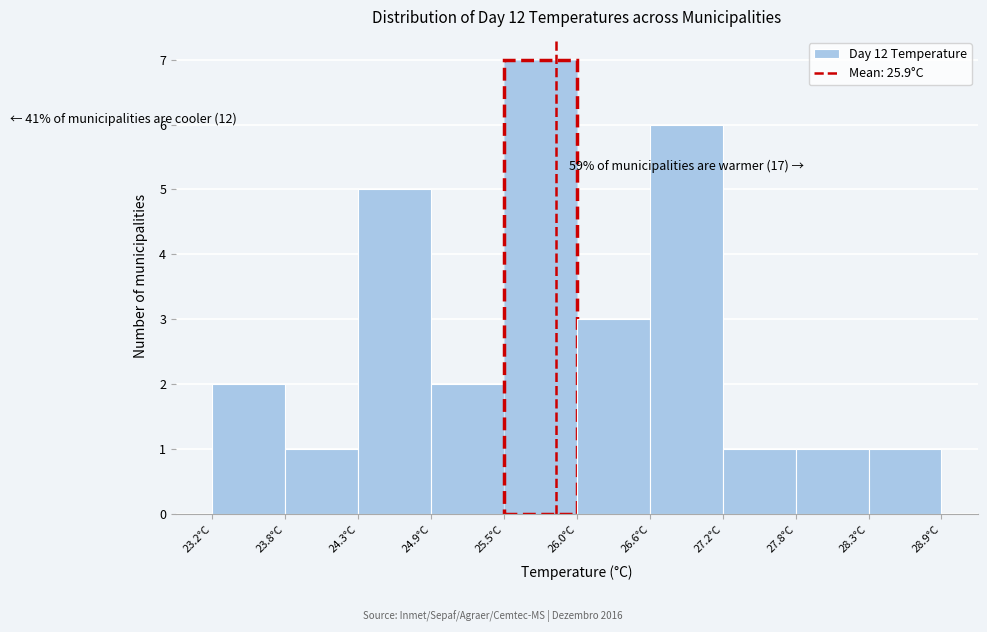

Which range on the x-axis has the tallest bar?

25.5 to 26.0